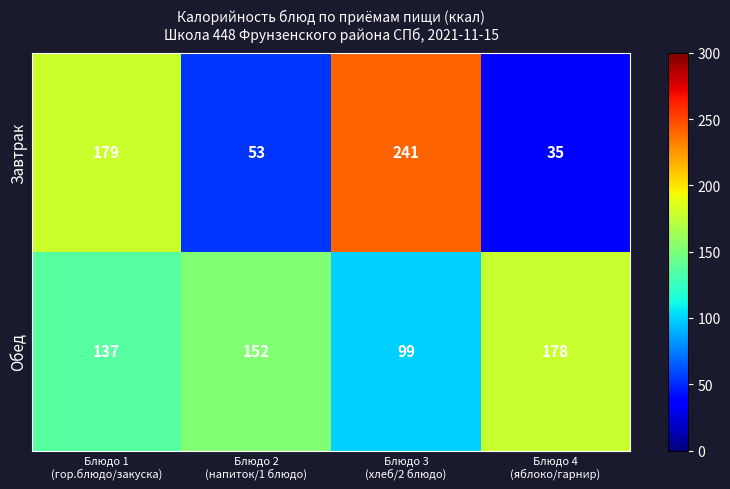

What is the sum of all Обед values?

566